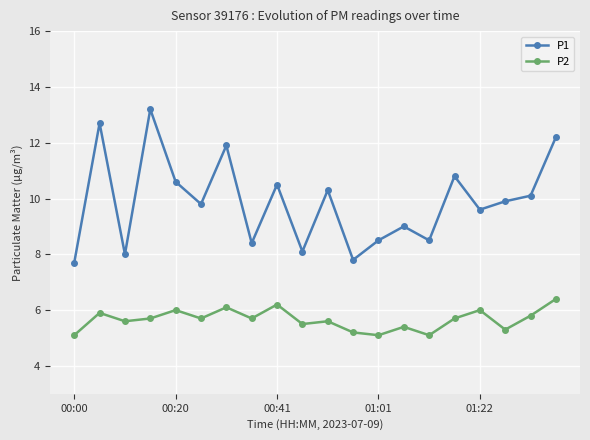

Which series has the widest spread of values?

P1